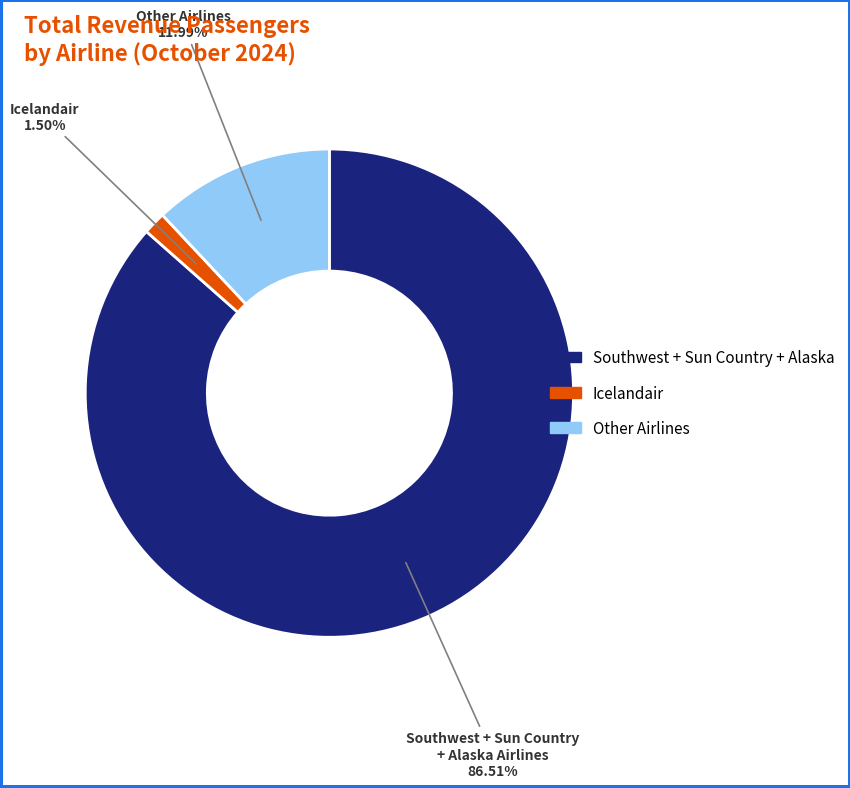

How many slices are in this pie chart?

3